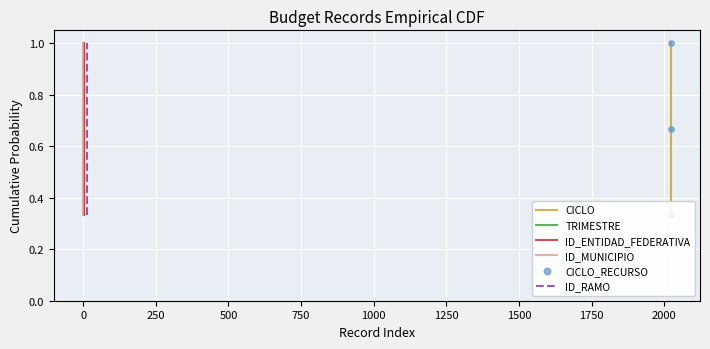

Which series reaches the minimum Y coordinate?

CICLO